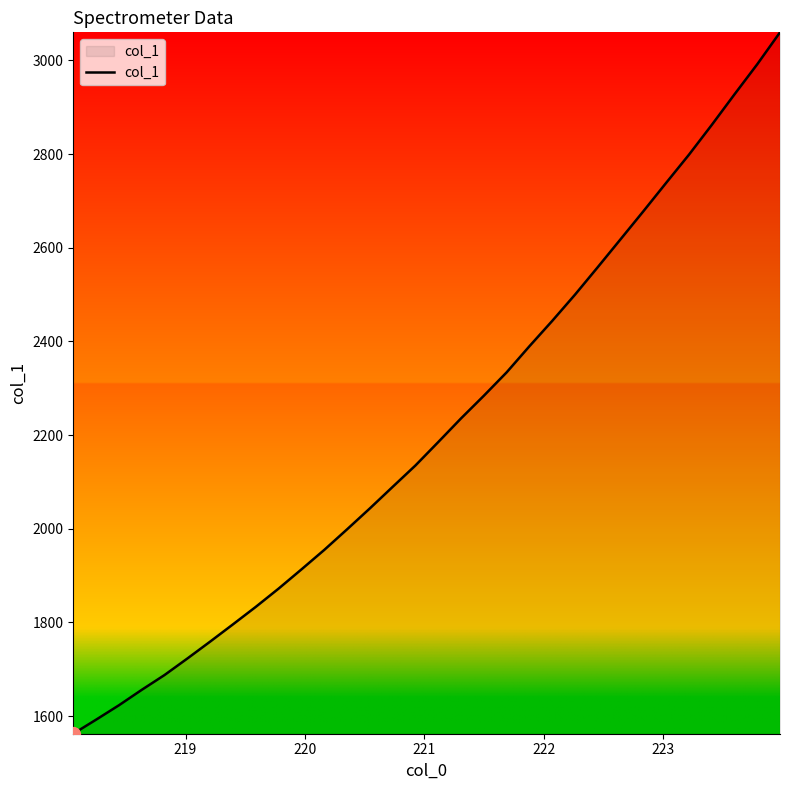

How many series are shown in this chart?

1